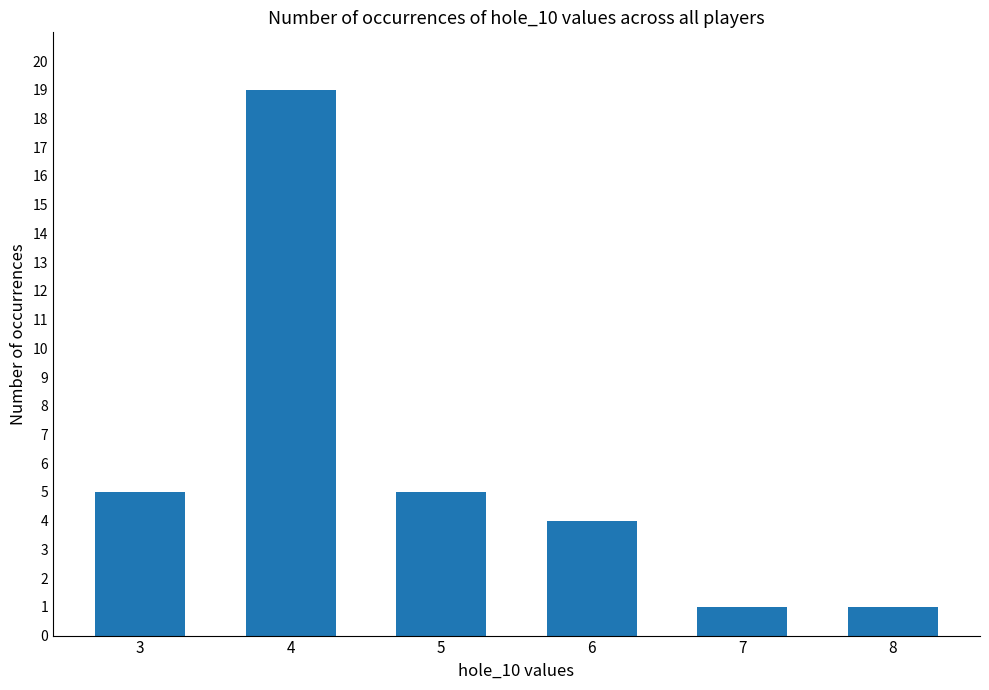

What value does the data have at 3?

5